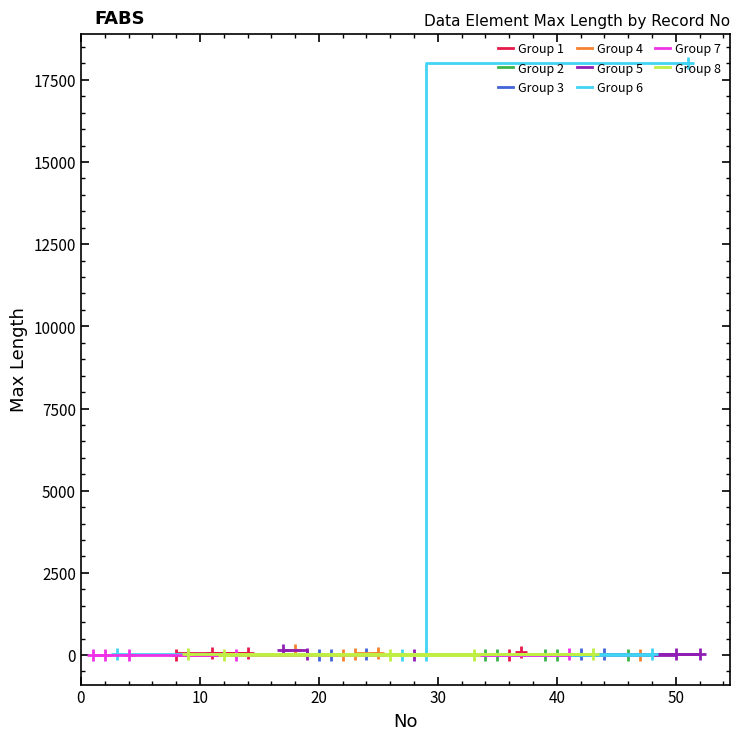

What is the maximum value shown in the chart?

18000